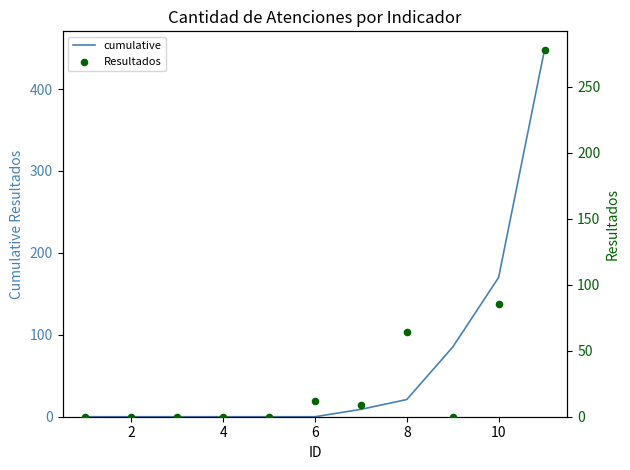

Which series reaches the minimum Y coordinate?

cumulative